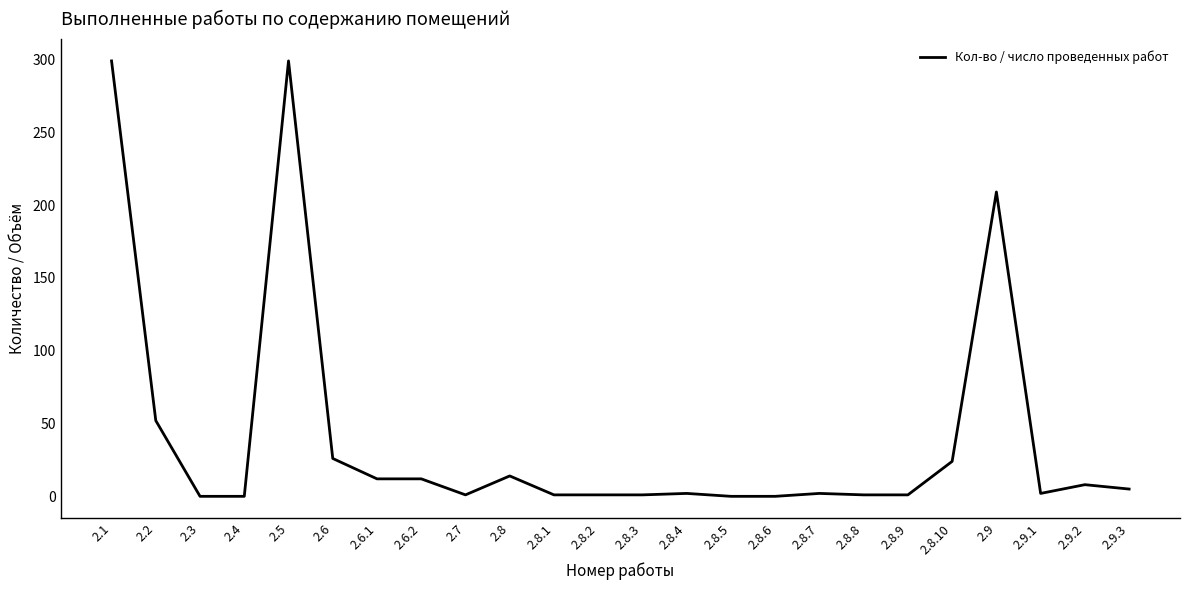

Where does the data first go above 2?

2.1